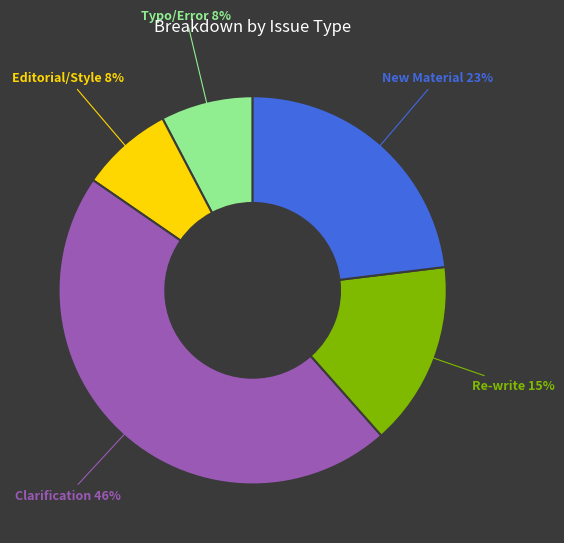

Does Typo/Error represent more than half of the total?

No